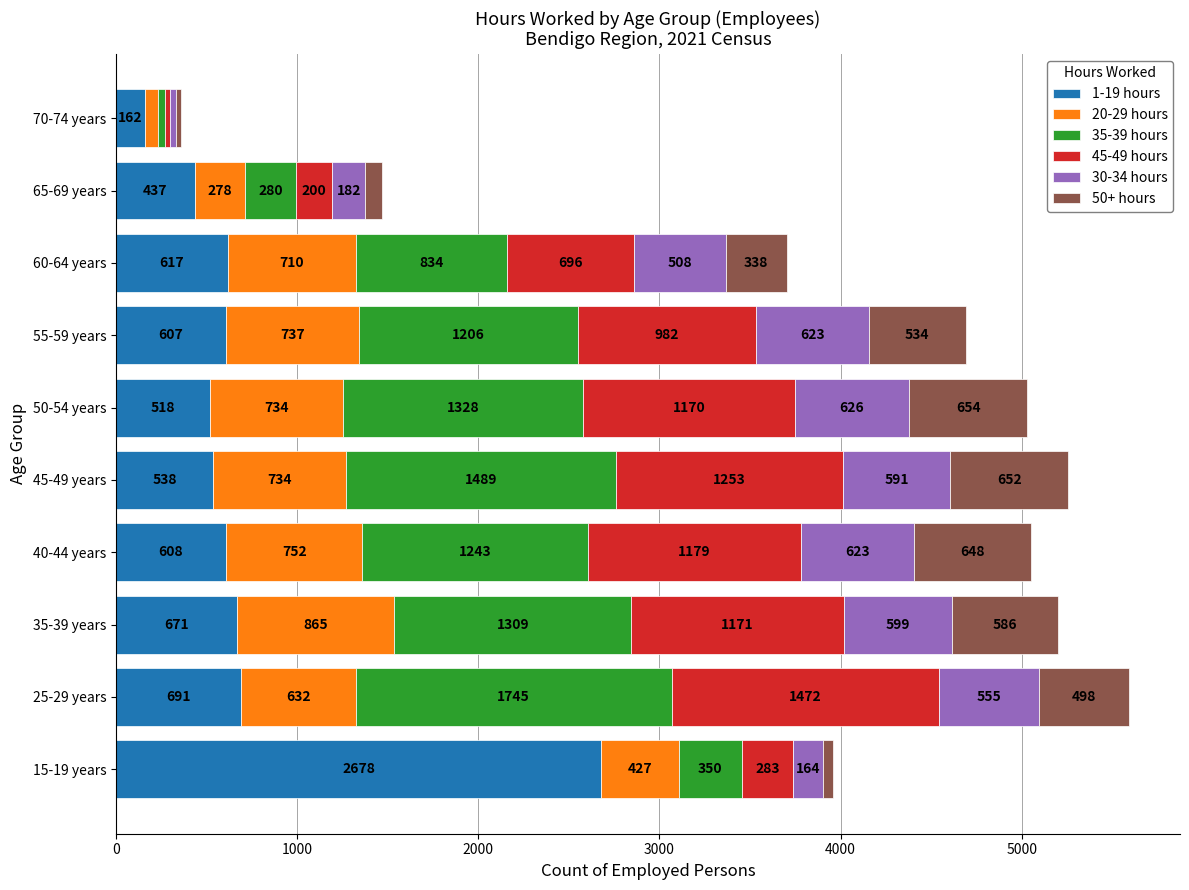

What is the sum of all 1-19 hours values?

7527